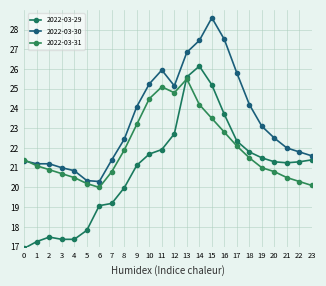

What is the value of the 2022-03-31 point at the 9th from the left?

21.9